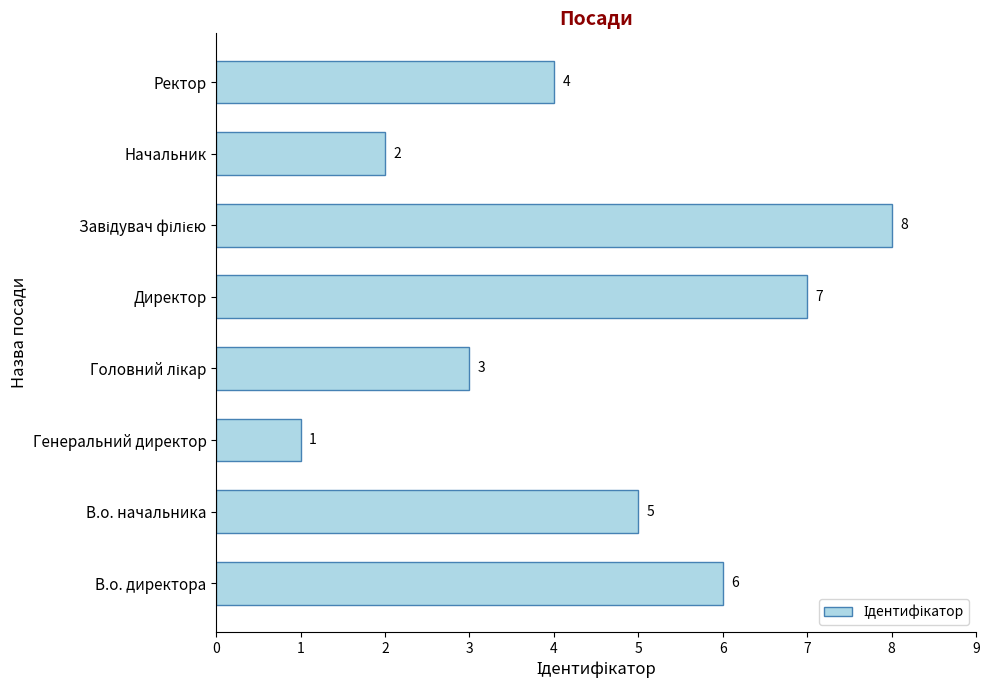

Reading bottom to top, what are all the values shown in this chart?

6	5	1	3	7	8	2	4